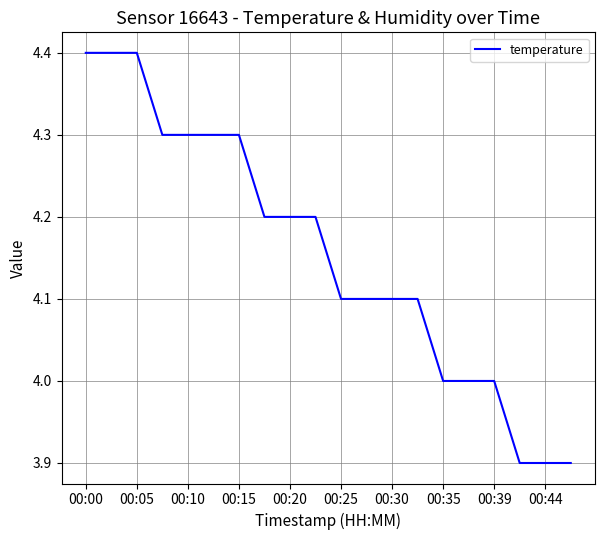

What is the maximum value shown in the chart?

4.4